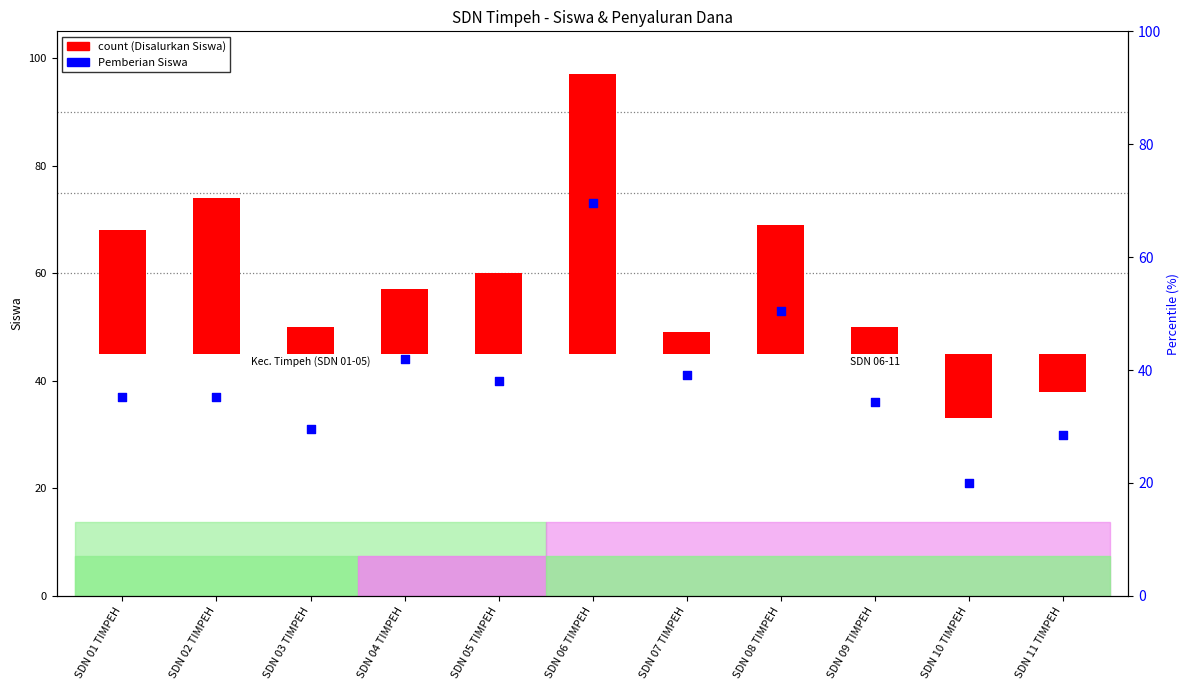

What is the ratio of the value at SDN 05 TIMPEH to the value at SDN 09 TIMPEH?

1.1